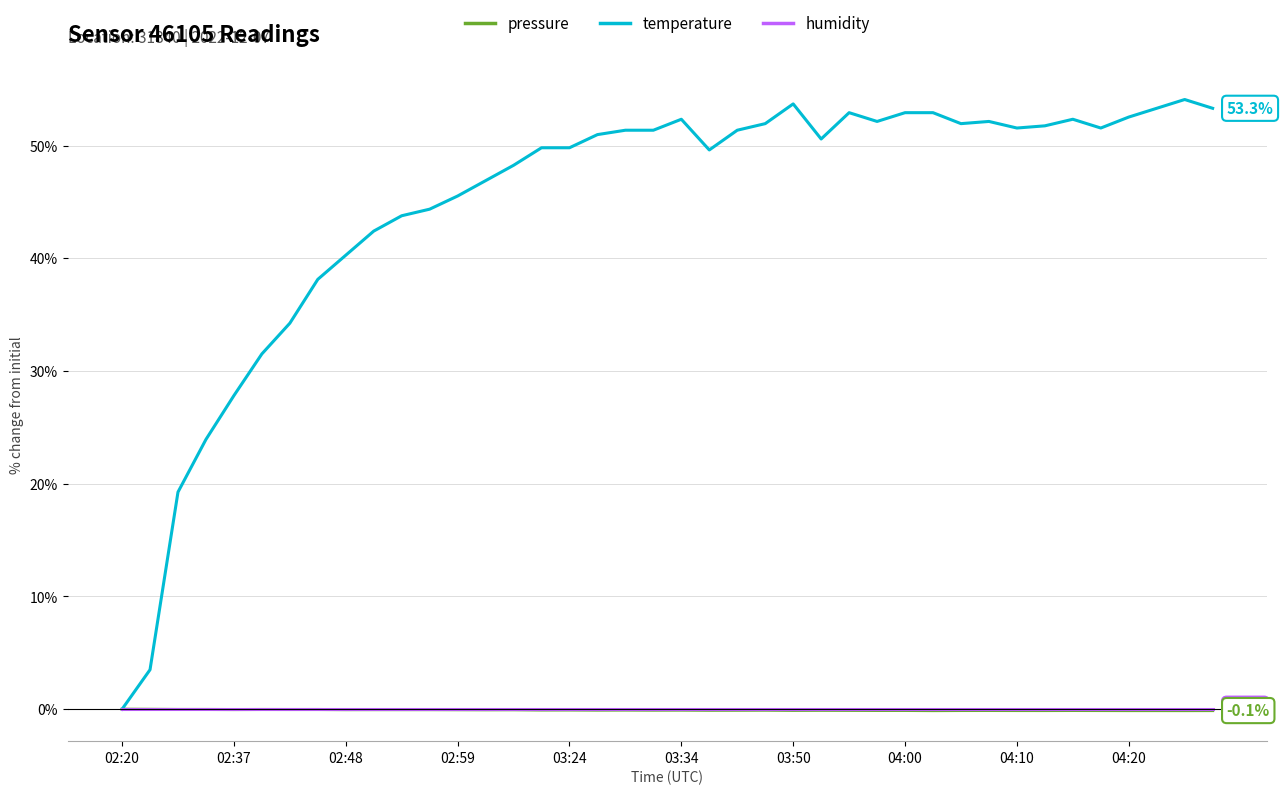

What is the greatest value displayed?

54.1